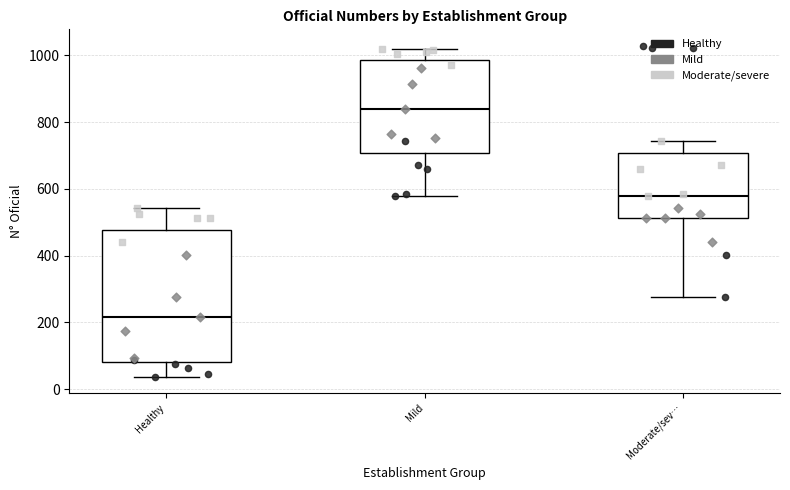

Which box has the lowest median line?

Healthy